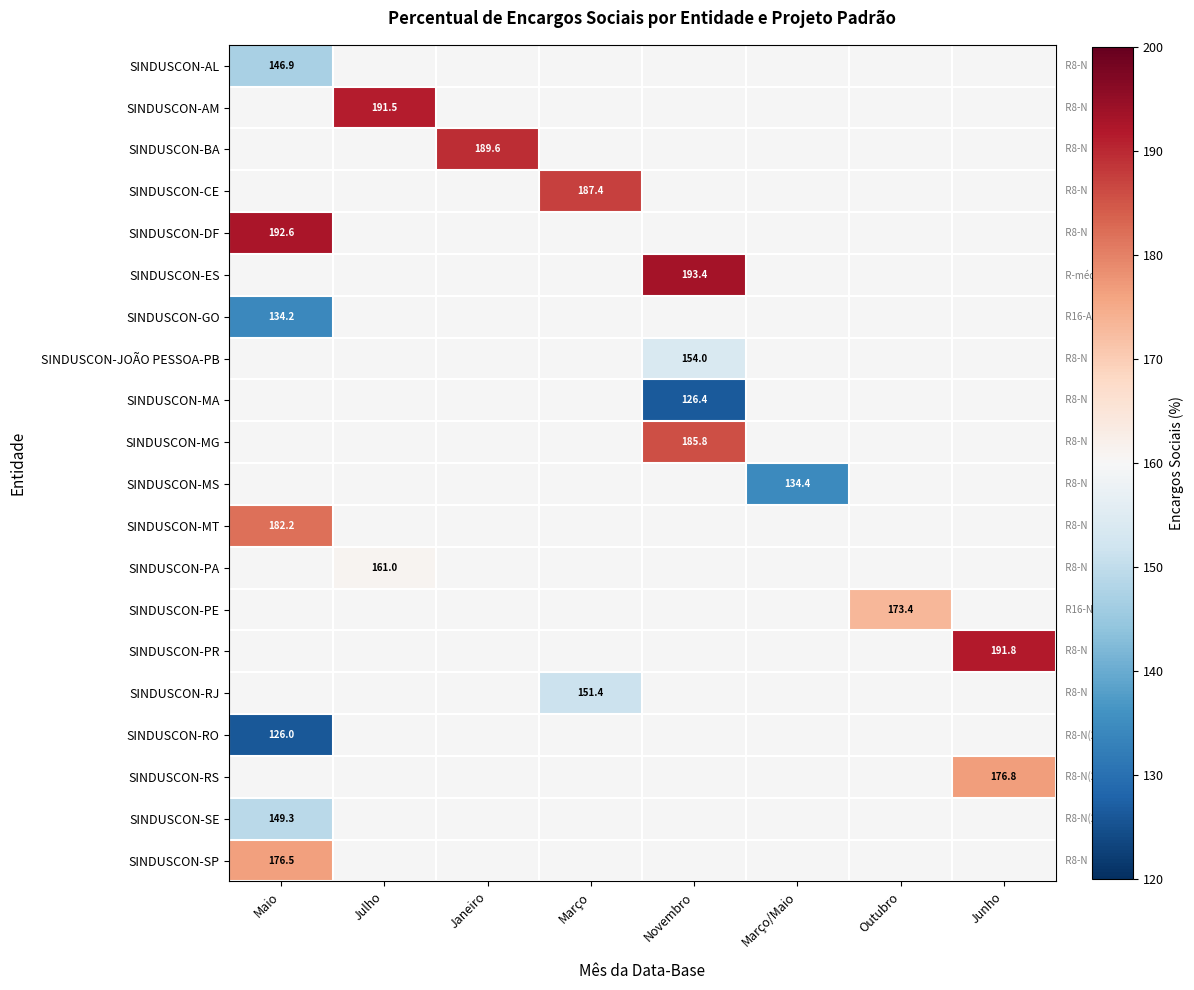

Which category has the lowest value across all series?

Maio